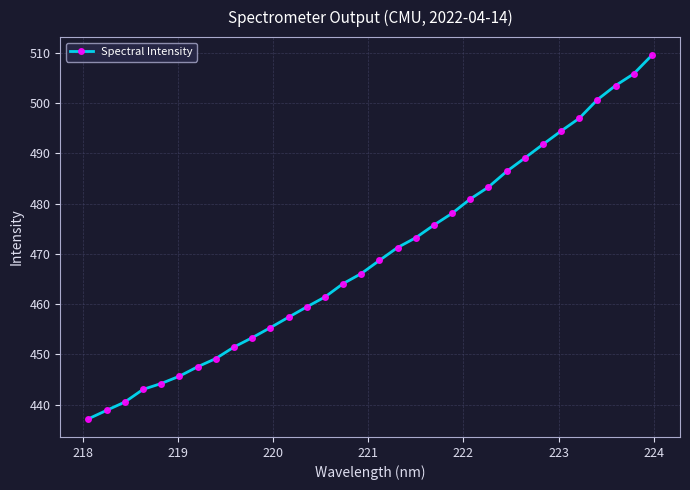

What is the value of the 11th point from the left?

455.3